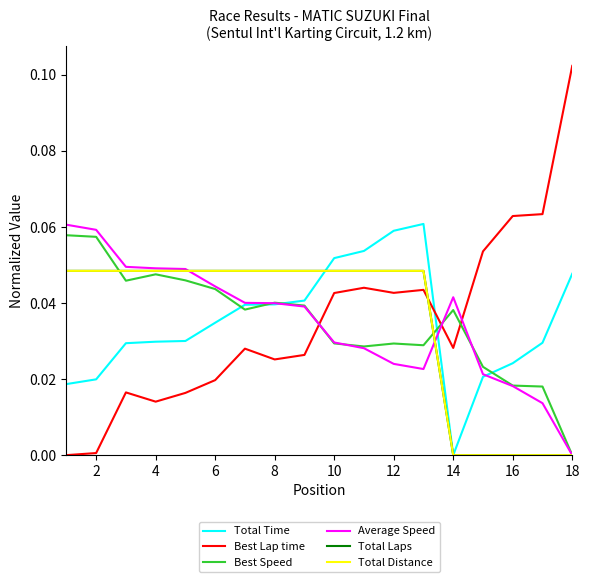

Rank the series by their maximum value, from lowest to highest.

Total Laps, Total Distance, Best Speed, Average Speed, Total Time, Best Lap time